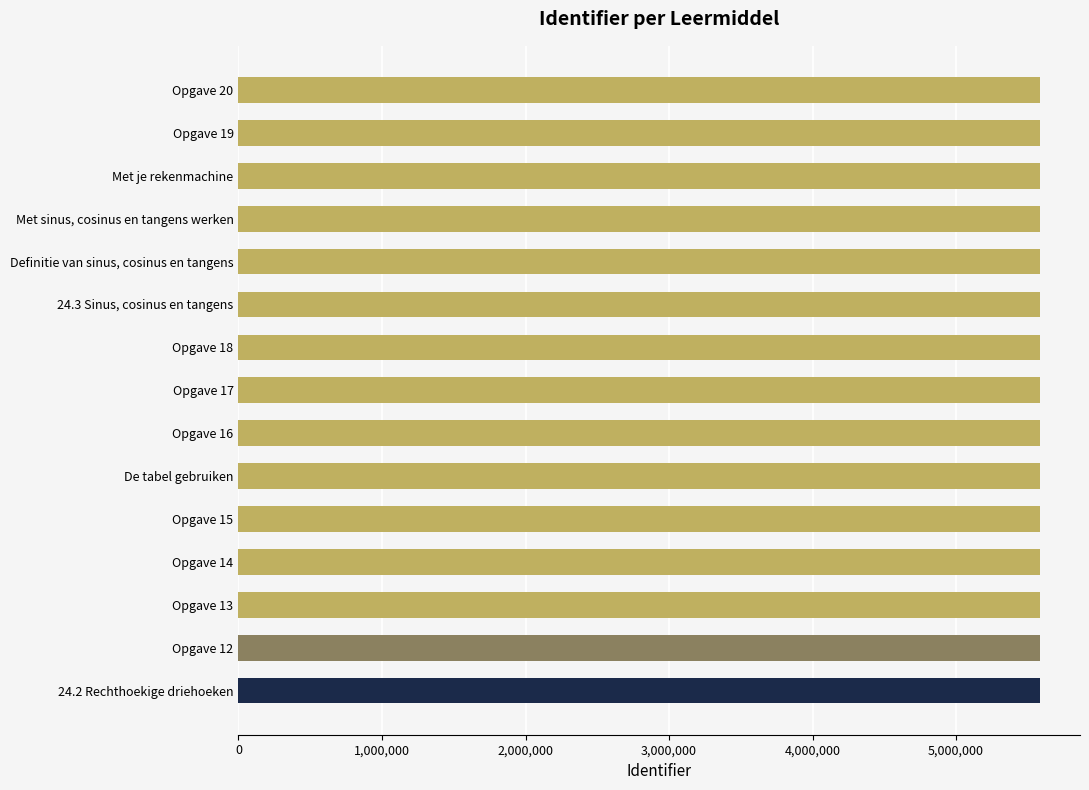

What is the greatest value displayed?

5584087